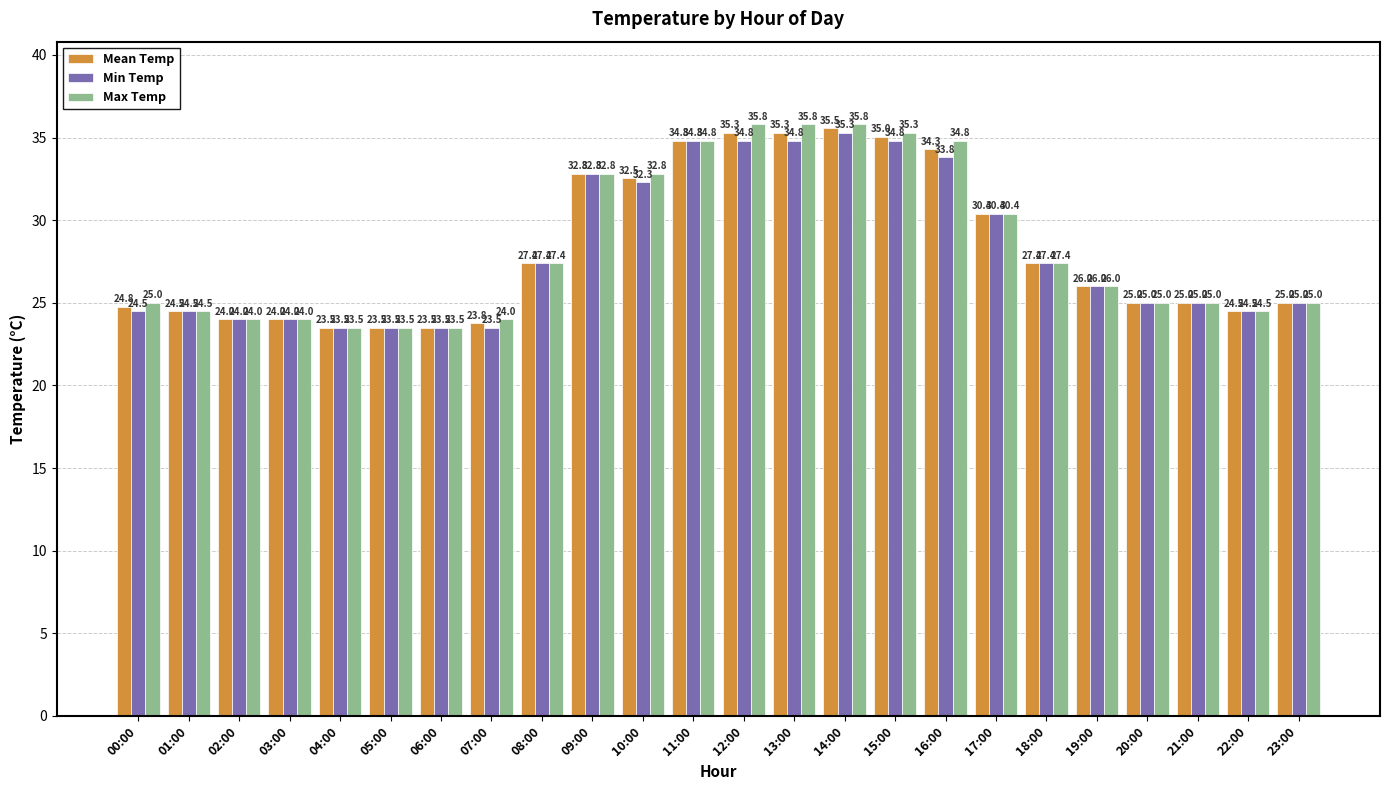

What position from the right is 18:00?

6